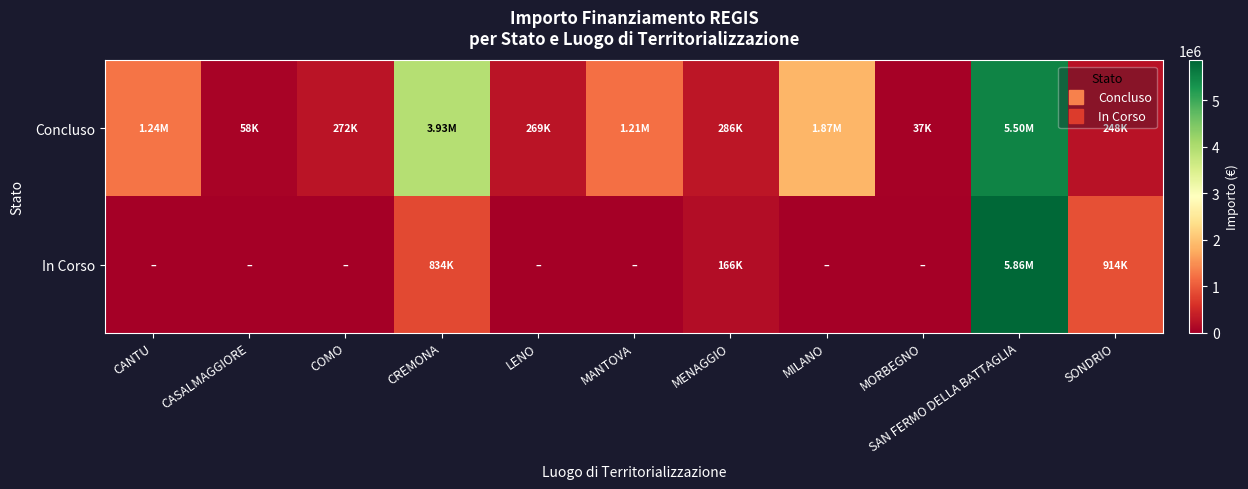

At which category is the sum across all series the highest?

SAN FERMO DELLA BATTAGLIA